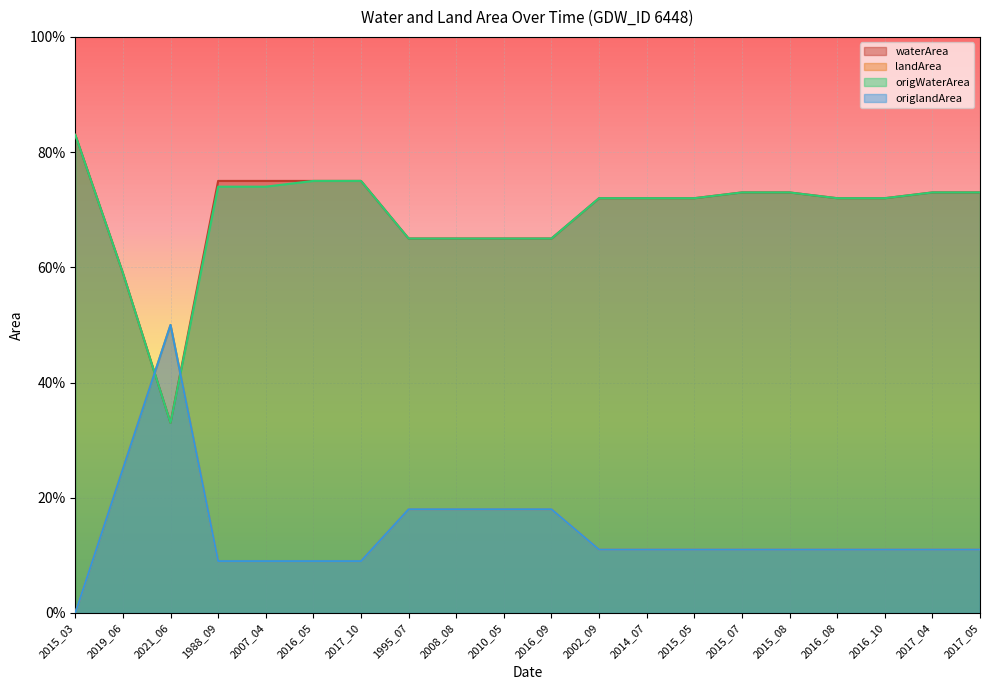

True or false: waterArea and origWaterArea cross at least once.

False